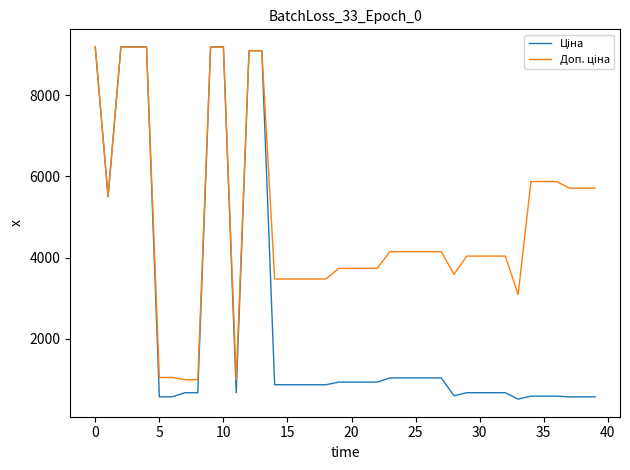

What is the sum of all Ціна values?

102485.9